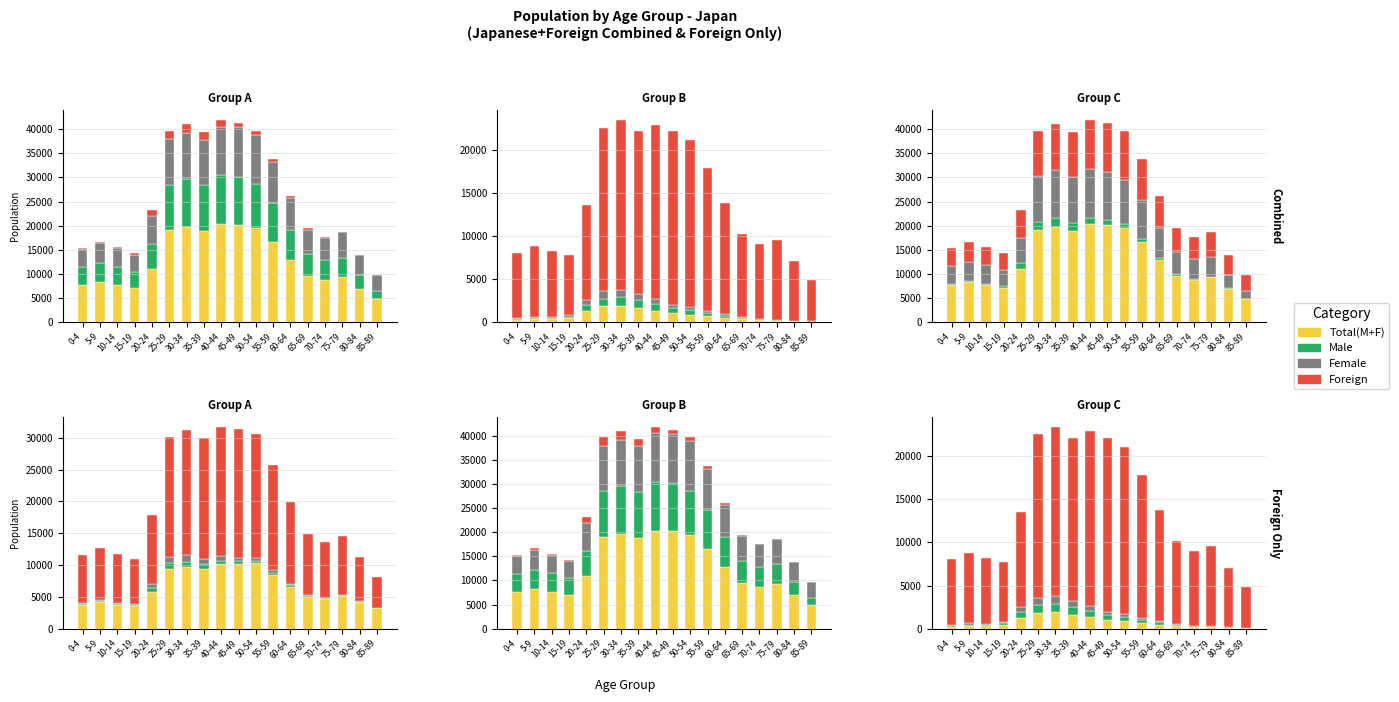

Reading right to left, what are all the values shown in this chart?

Total (M+F): 85-89=4817	80-84=6923	75-79=9286	70-74=8749	65-69=9581	60-64=12838	55-59=16579	50-54=19448	45-49=20193	40-44=20278	35-39=18931	30-34=19642	25-29=18978	20-24=10948	15-19=6982	10-14=7623	5-9=8177	0-4=7579
Male: 85-89=1586	80-84=2709	75-79=4079	70-74=4084	65-69=4558	60-64=6242	55-59=8074	50-54=9160	45-49=9983	40-44=10178	35-39=9523	30-34=9946	25-29=9544	20-24=5261	15-19=3442	10-14=3850	5-9=4044	0-4=3827
Female: 85-89=3231	80-84=4214	75-79=5207	70-74=4665	65-69=5023	60-64=6596	55-59=8505	50-54=10288	45-49=10210	40-44=10100	35-39=9408	30-34=9696	25-29=9434	20-24=5687	15-19=3540	10-14=3773	5-9=4133	0-4=3752
Foreign Total: 85-89=31	80-84=66	75-79=133	70-74=160	65-69=292	60-64=471	55-59=638	50-54=837	45-49=970	40-44=1308	35-39=1617	30-34=1875	25-29=1790	20-24=1279	15-19=392	10-14=292	5-9=304	0-4=223
Foreign Male: 85-89=16	80-84=31	75-79=71	70-74=86	65-69=144	60-64=261	55-59=372	50-54=481	45-49=592	40-44=745	35-39=919	30-34=1034	25-29=912	20-24=636	15-19=208	10-14=147	5-9=125	0-4=104
Foreign Female: 85-89=15	80-84=35	75-79=62	70-74=74	65-69=148	60-64=210	55-59=266	50-54=356	45-49=378	40-44=563	35-39=698	30-34=841	25-29=878	20-24=643	15-19=184	10-14=145	5-9=179	0-4=119